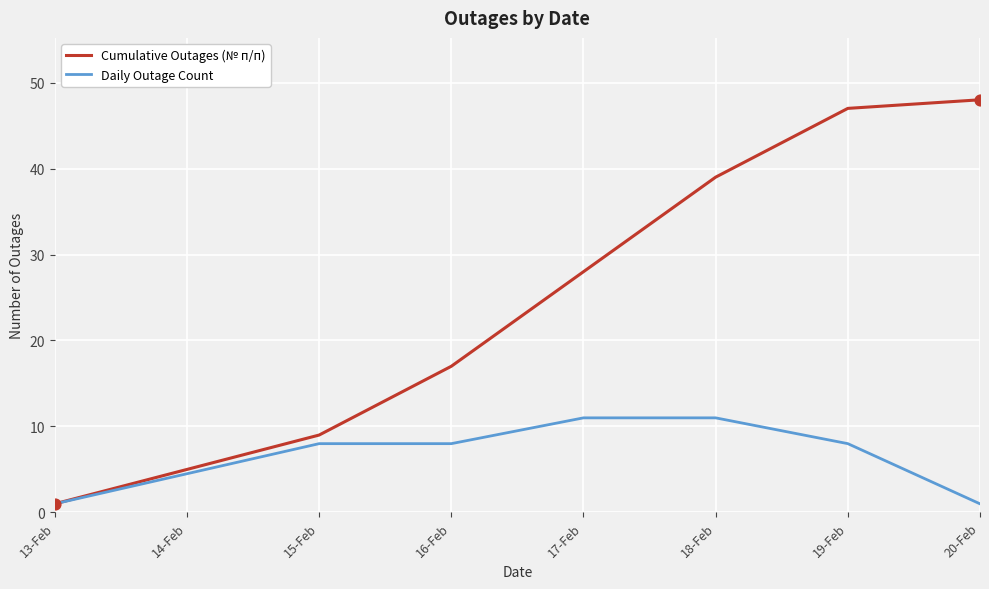

What is the total value across all series at 15-Feb?

17